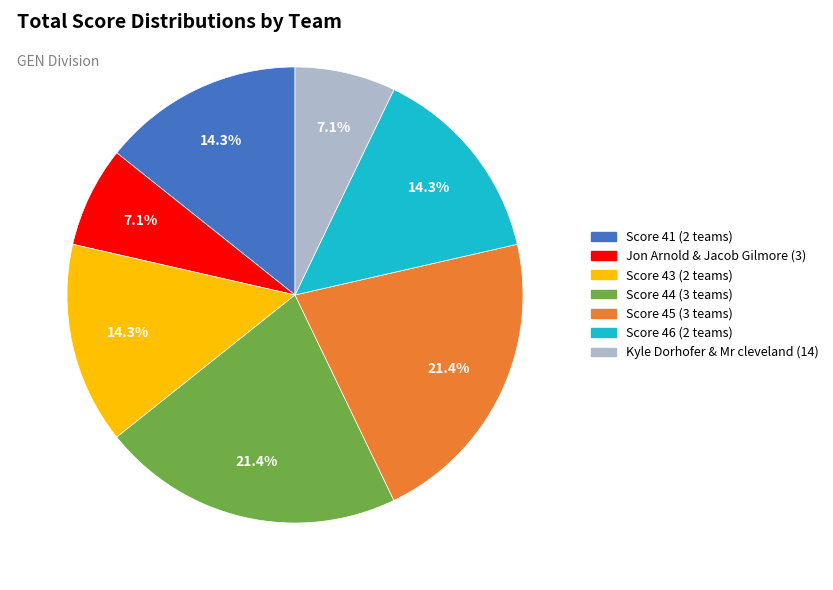

How many segments does this pie chart have?

7